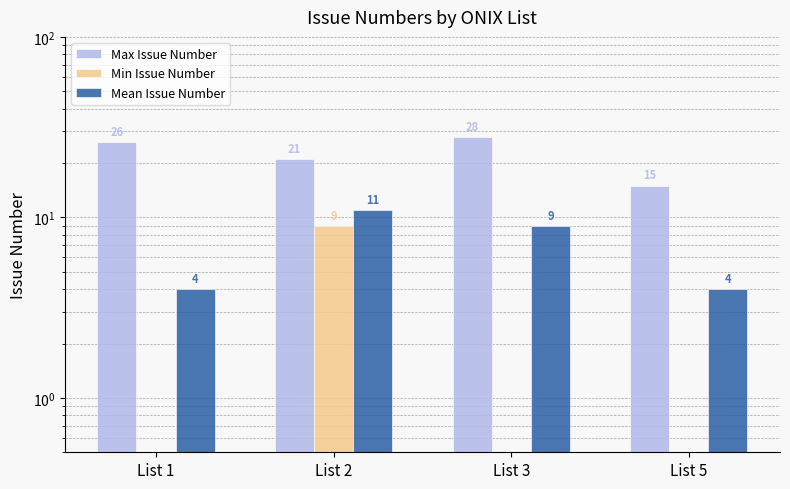

Rank the series at List 1 from highest to lowest value.

Max Issue Number, Mean Issue Number, Min Issue Number